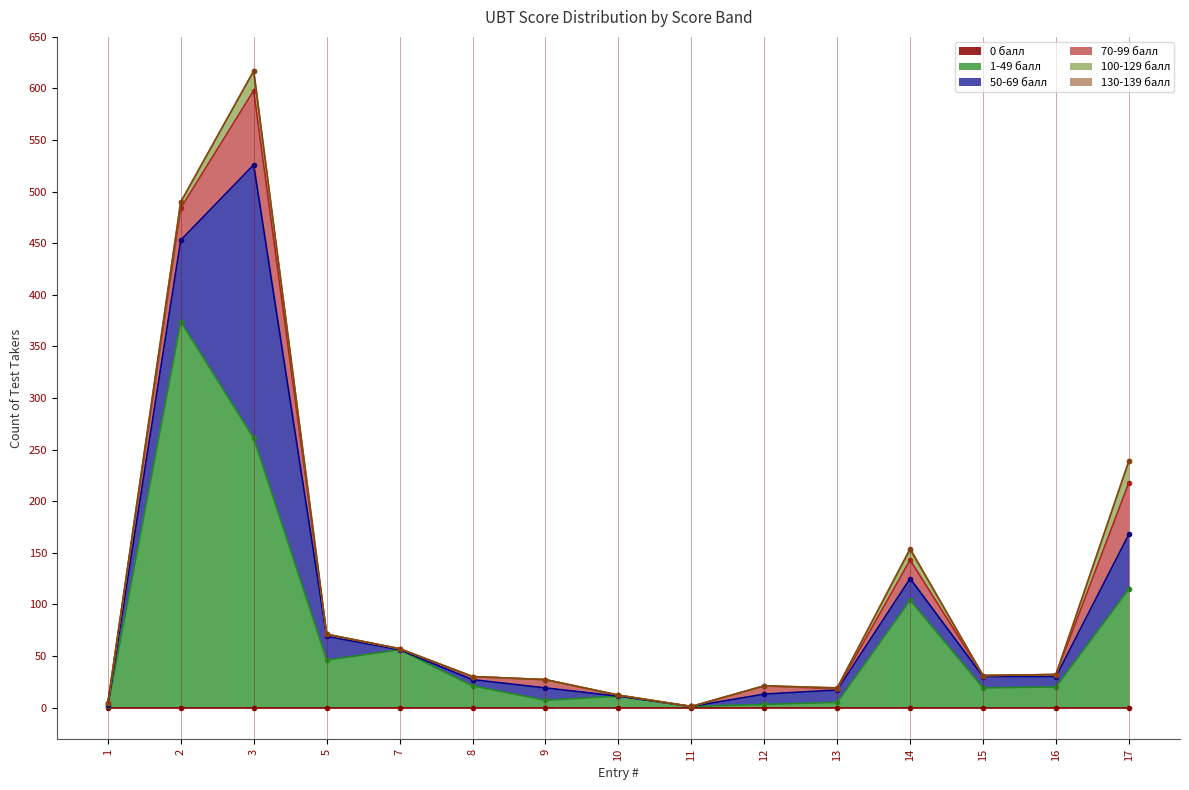

In 1-49 балл, how many points are higher than both neighbors (excluding endpoints)?

4